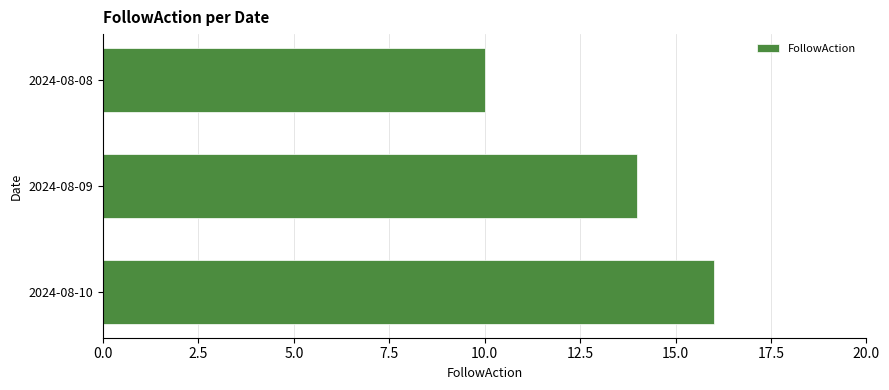

Which category has the highest value across all series?

2024-08-10